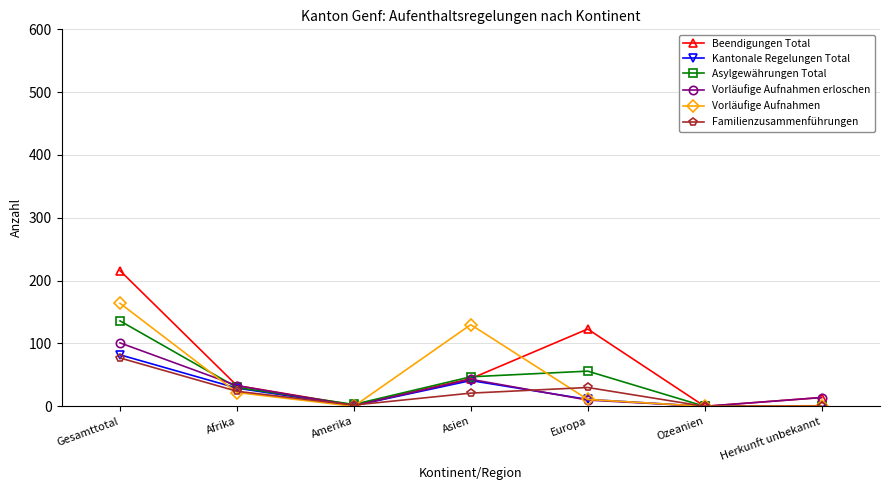

What is the total value across all series at Amerika?

9